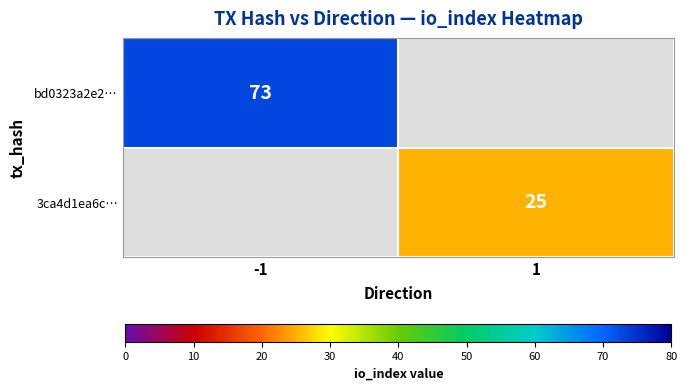

The 3ca4d1ea6c… series shows 36 at 1. True or false?

False